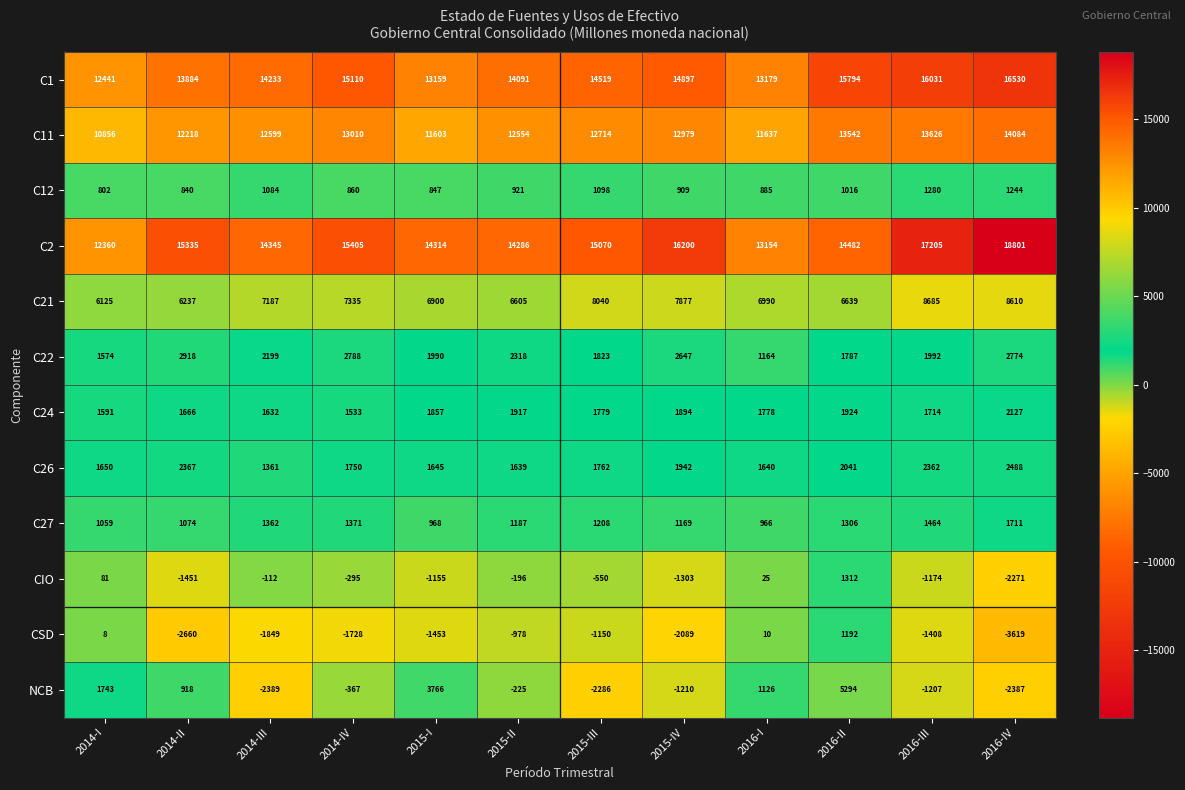

List the labels in order of C11 value, largest first.

2016-IV, 2016-III, 2016-II, 2014-IV, 2015-IV, 2015-III, 2014-III, 2015-II, 2014-II, 2016-I, 2015-I, 2014-I